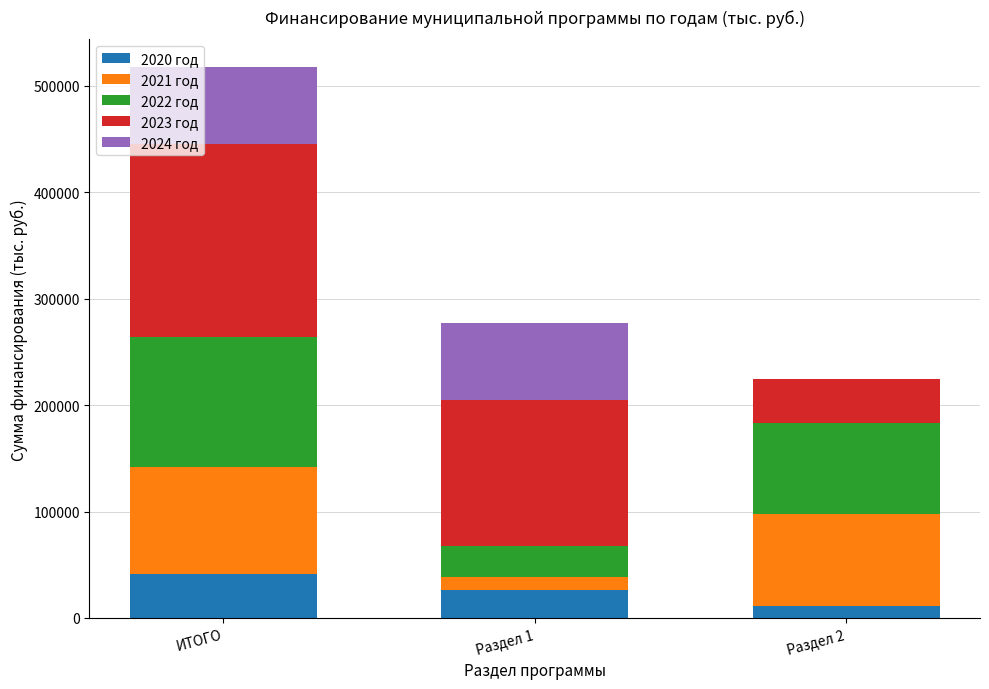

Are the bars horizontal?

No